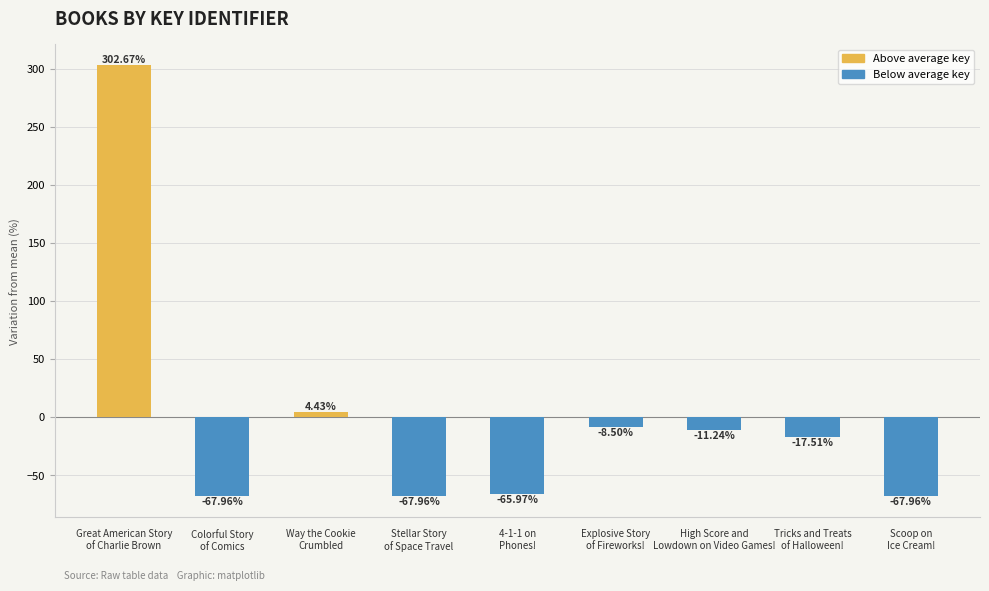

How many data points are above -17?

4